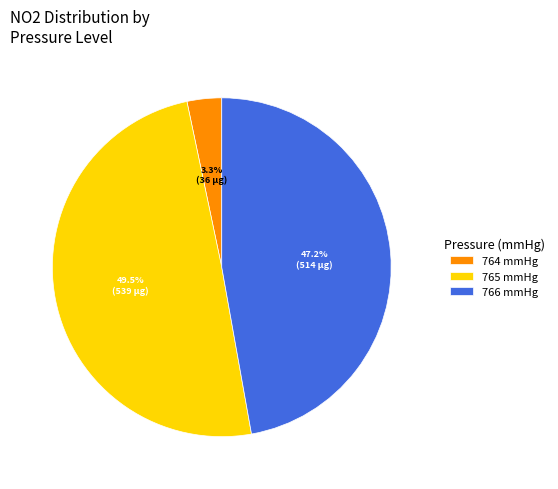

Rank the categories by value from highest to lowest.

765 mmHg, 766 mmHg, 764 mmHg